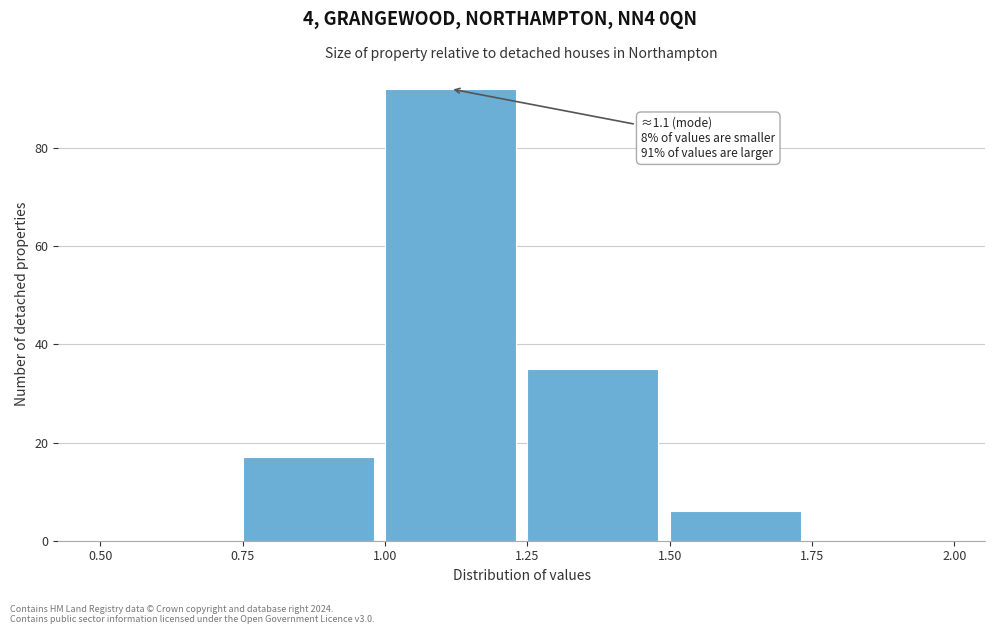

Over which range of the x-axis is the bar tallest?

1.00 to 1.25